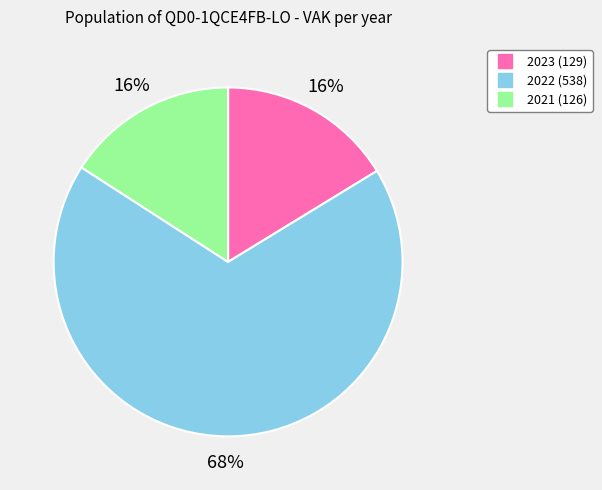

To the nearest percent, what is the average slice percentage?

33%